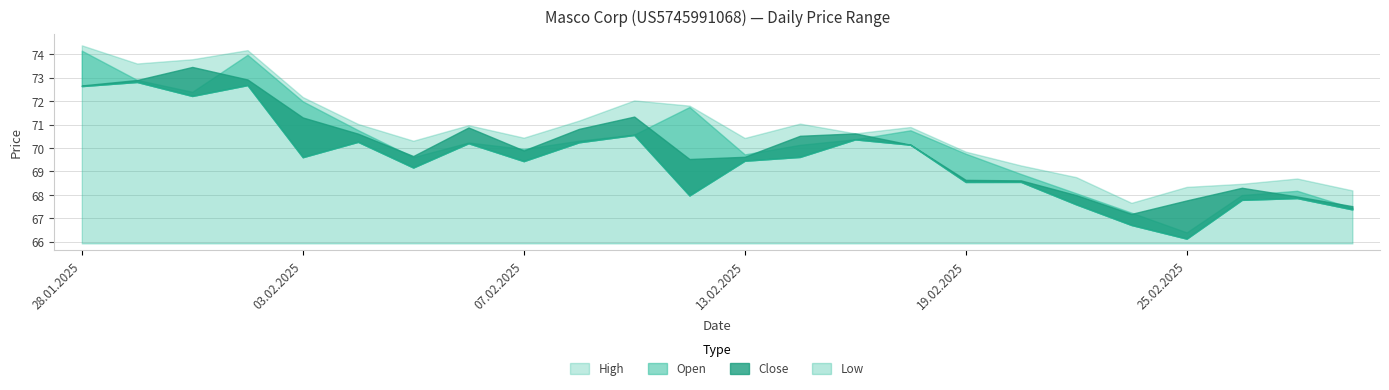

Between 24.02.2025 and 12.02.2025, which is larger?

12.02.2025